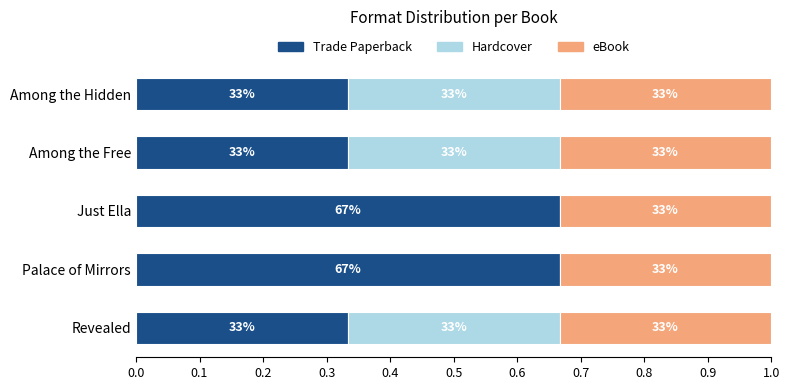

What are all the series names shown in the legend?

Trade Paperback, Hardcover, eBook